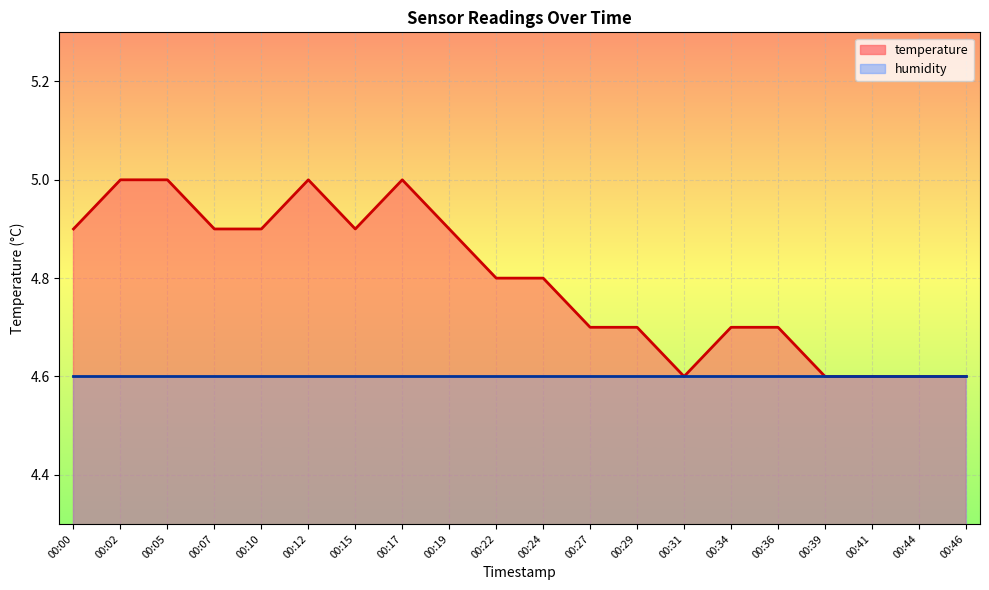

True or false: temperature has more than 0 points higher than both neighbors.

True